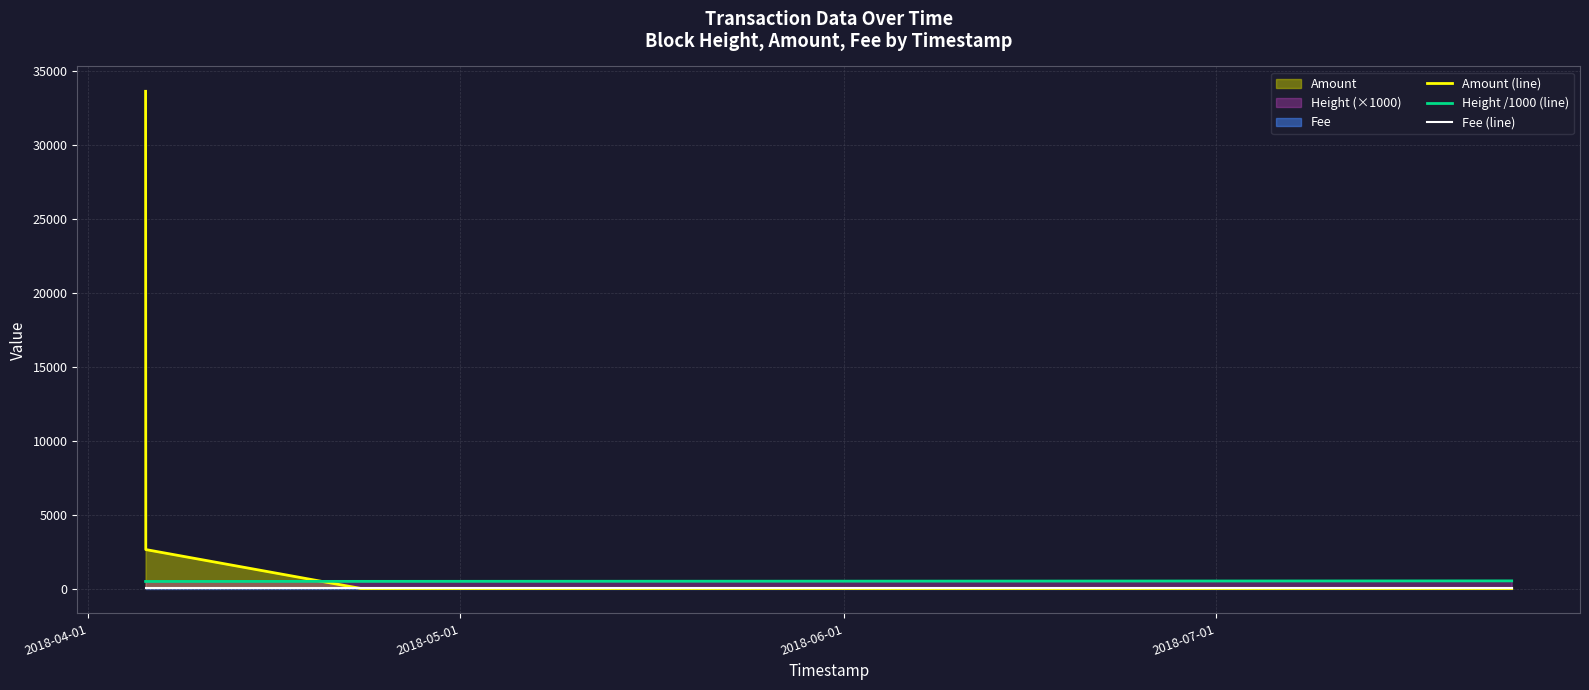

Which series has the largest total across all categories?

Amount (line)